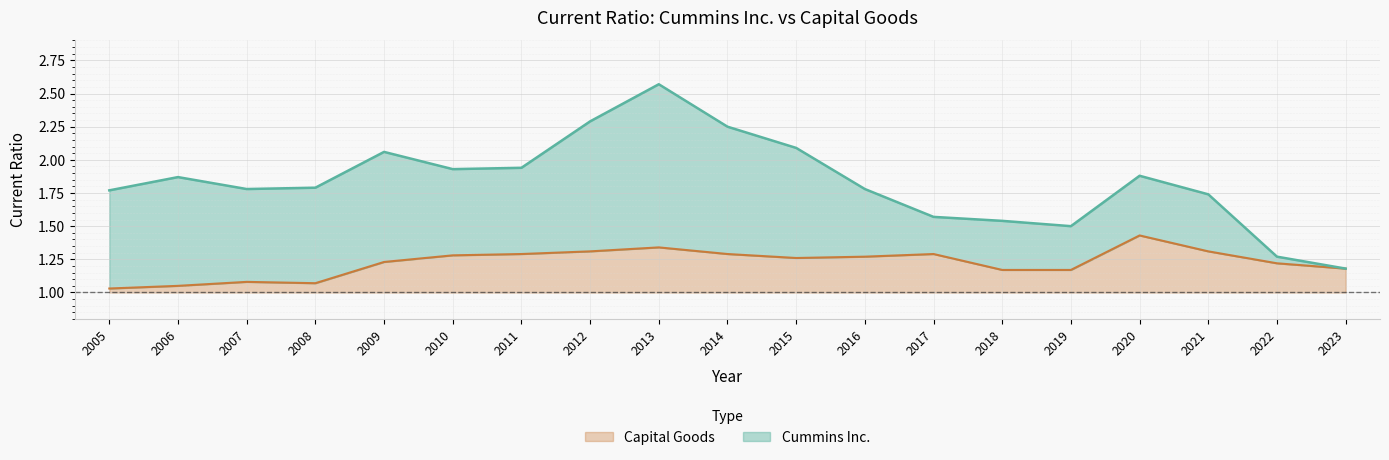

In Cummins Inc., how many points are higher than both neighbors (excluding endpoints)?

4